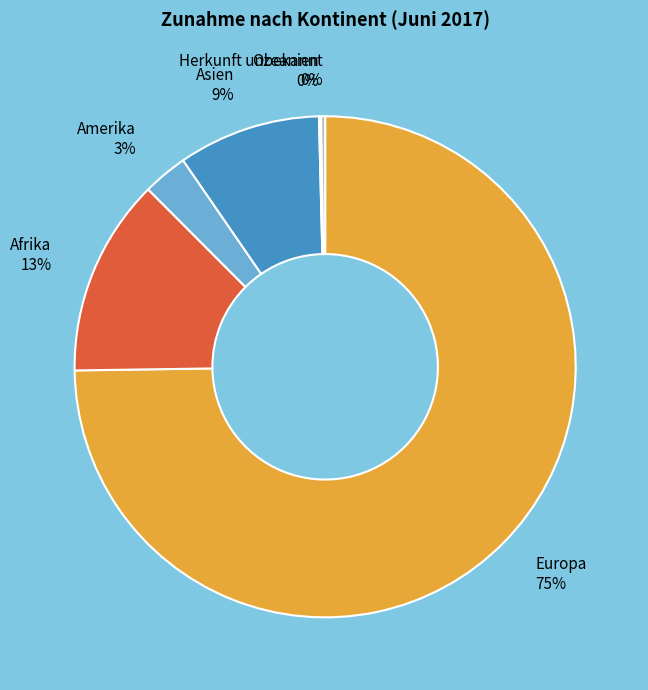

Do Amerika and Europa together represent more than half of the pie?

Yes